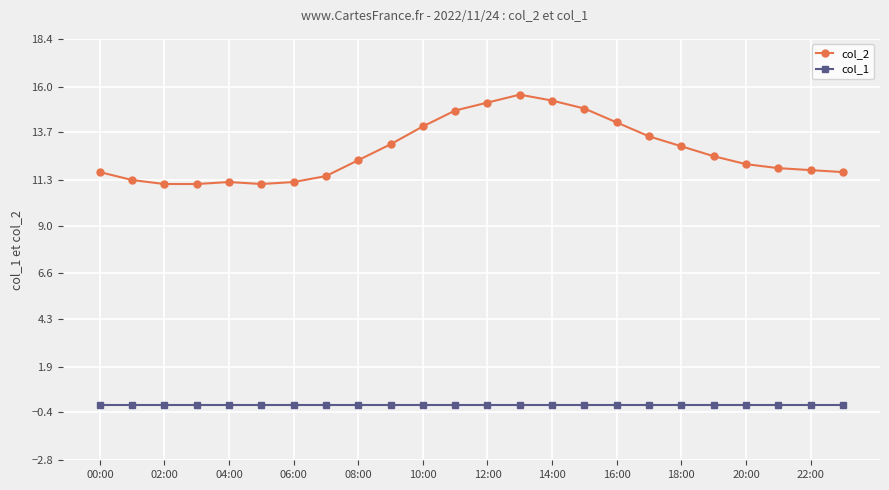

Which series has the largest total across all categories?

col_2